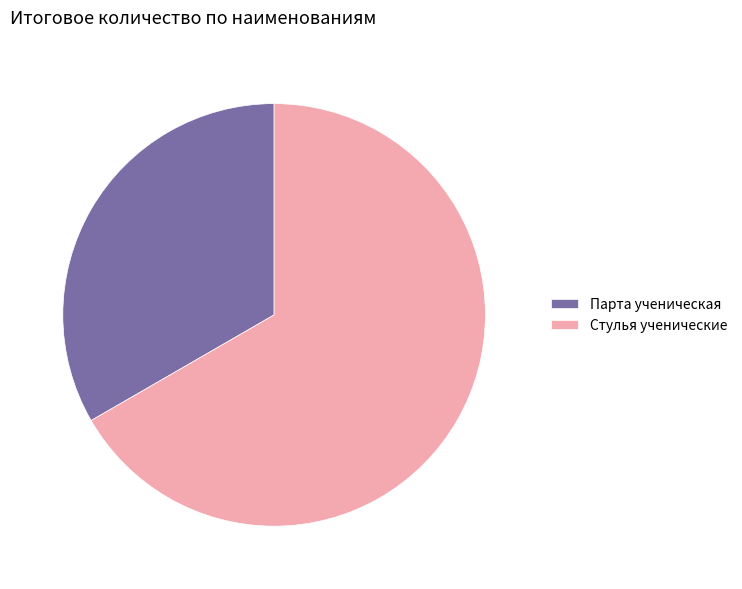

Does Стулья ученические represent more than half of the total?

Yes